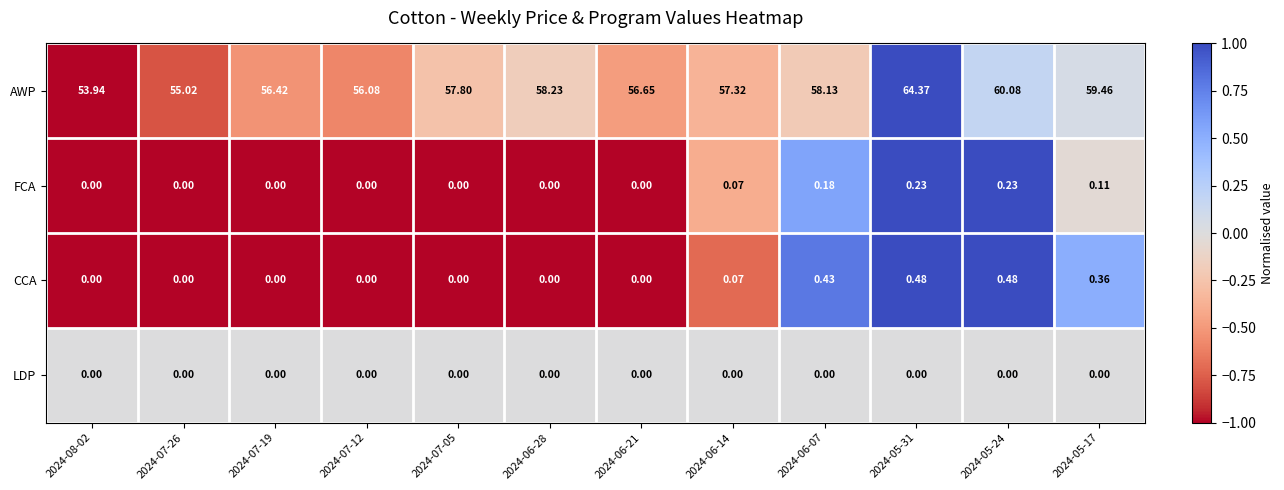

What is the smallest value displayed?

0.0